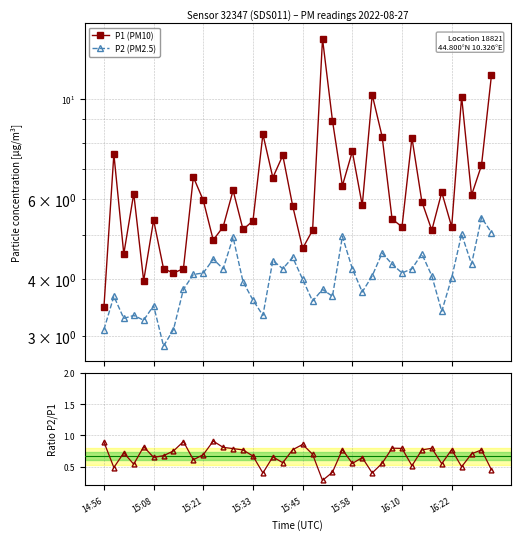

What is the approximate value of P2/P1 ratio at 27?

0.4